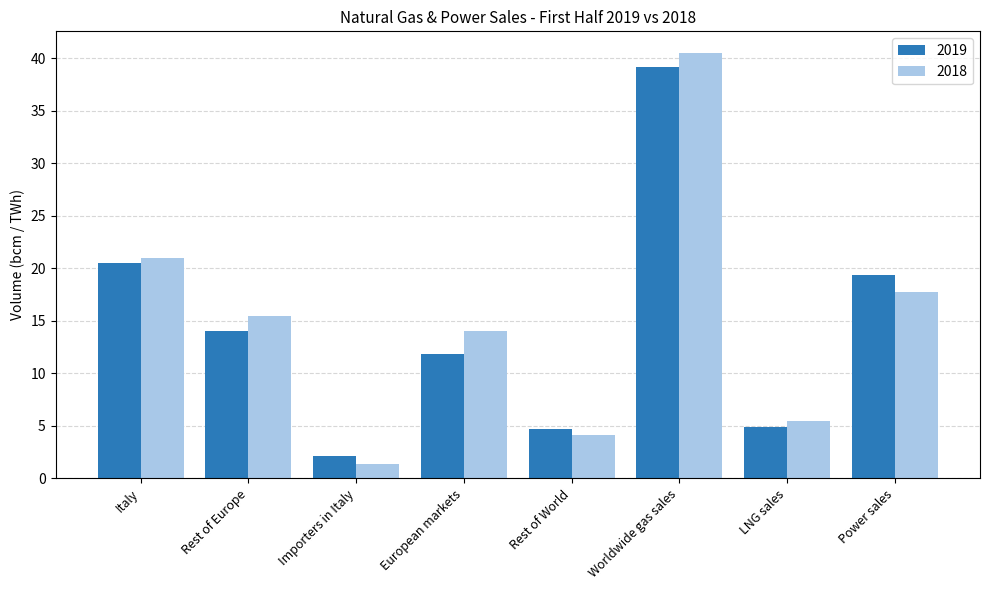

Is the value of 2019 at Worldwide gas sales greater than the value of 2018 at European markets?

Yes